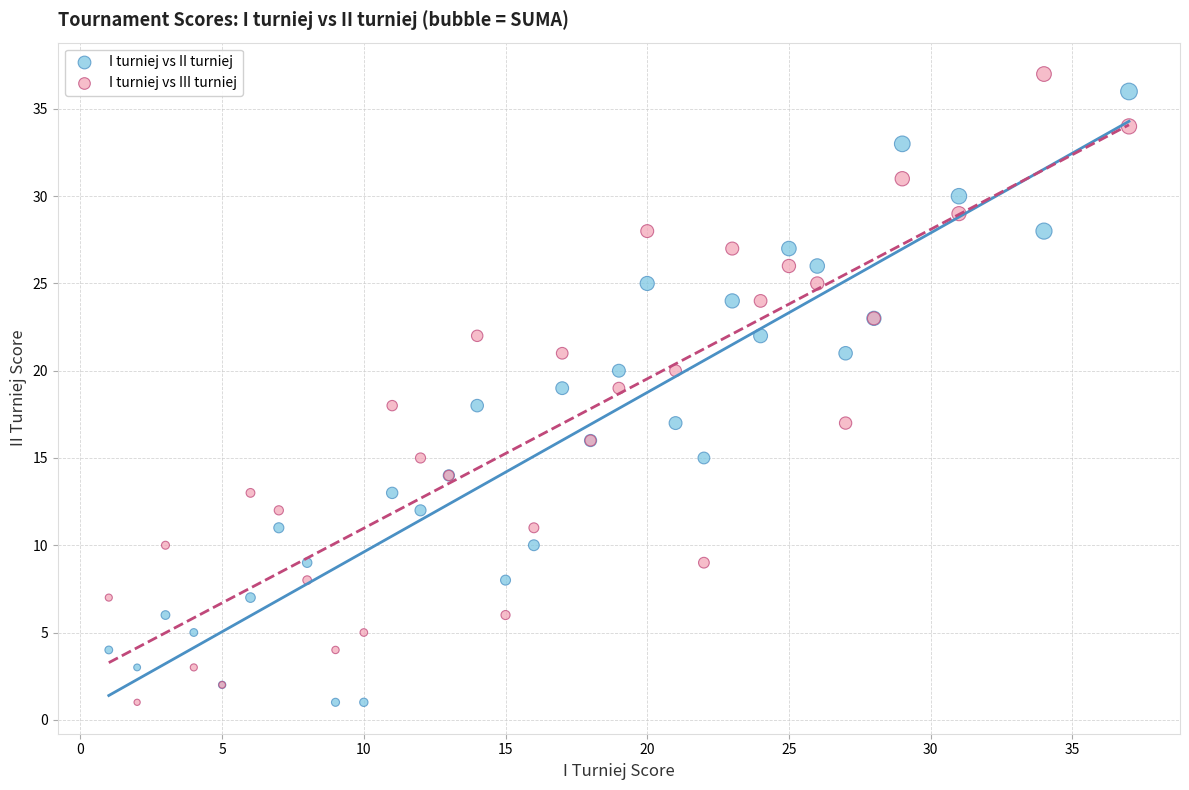

What is the X range (max minus min) for the scatter plot?

36